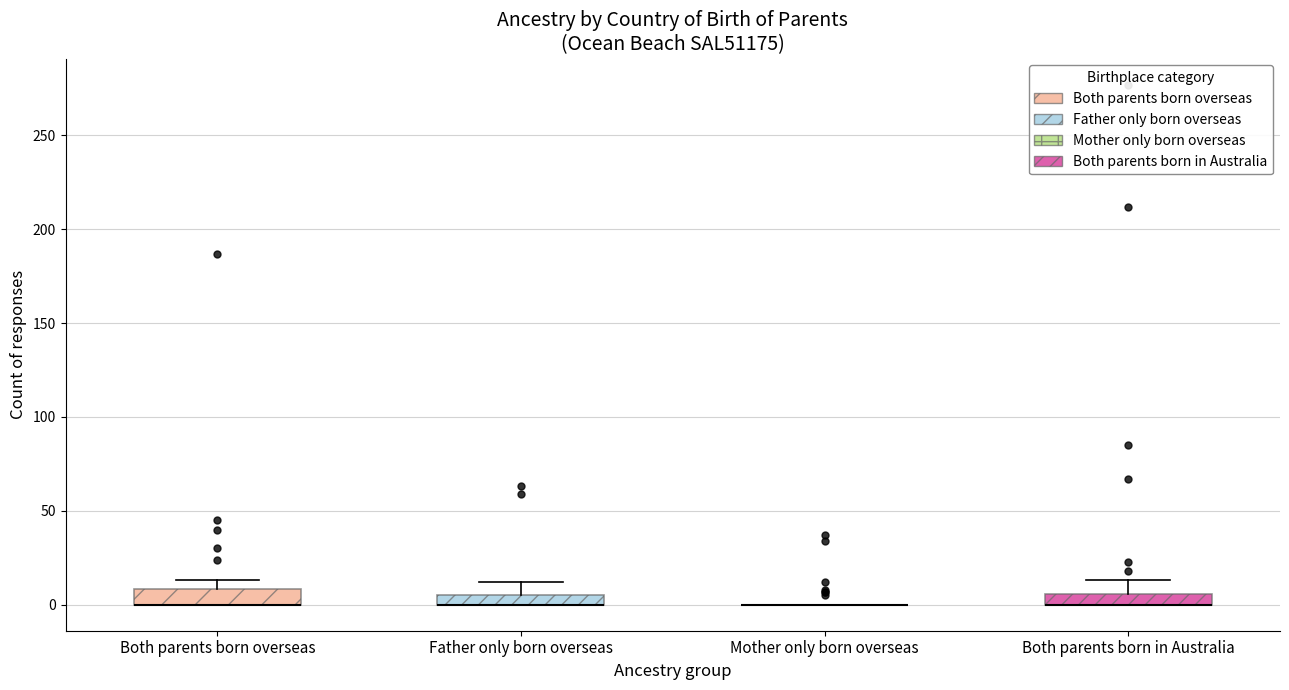

Where is the upper edge of the box for Both parents born in Australia on the y-axis? The values are not printed on the chart, so give them approximately, as read against the axis.

5